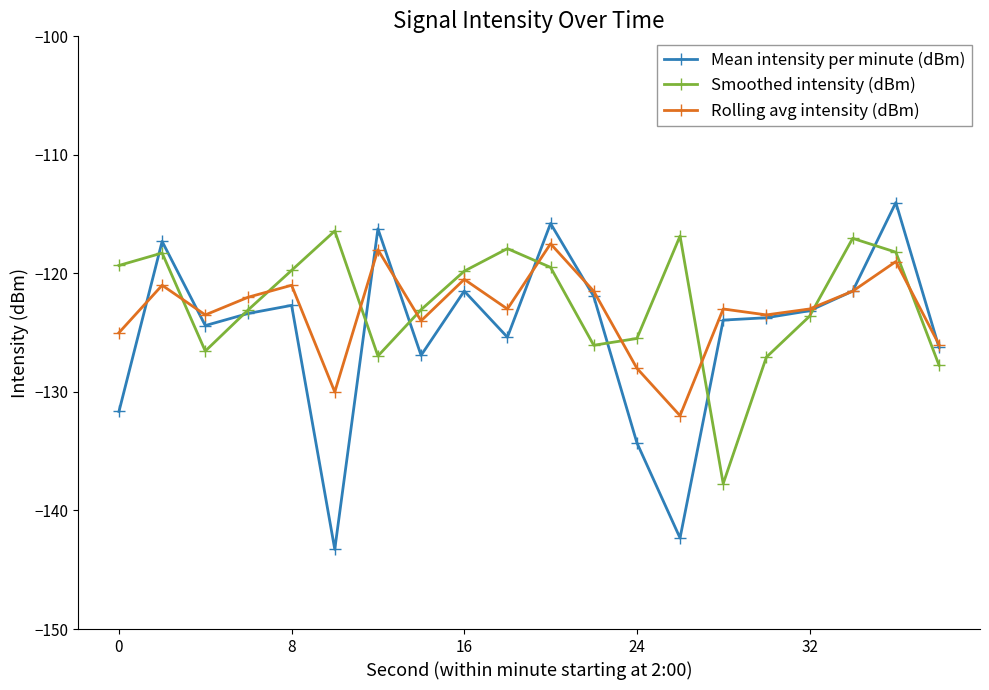

True or false: Rolling avg intensity (dBm) and Smoothed intensity (dBm) intersect in this chart.

True